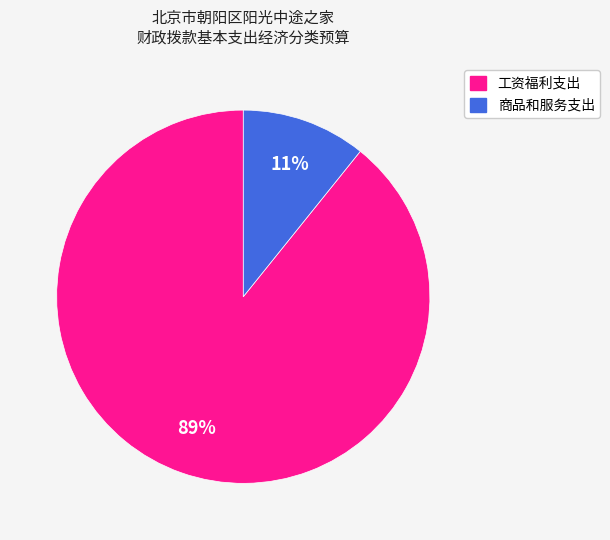

Which category has the smallest portion of the pie?

商品和服务支出